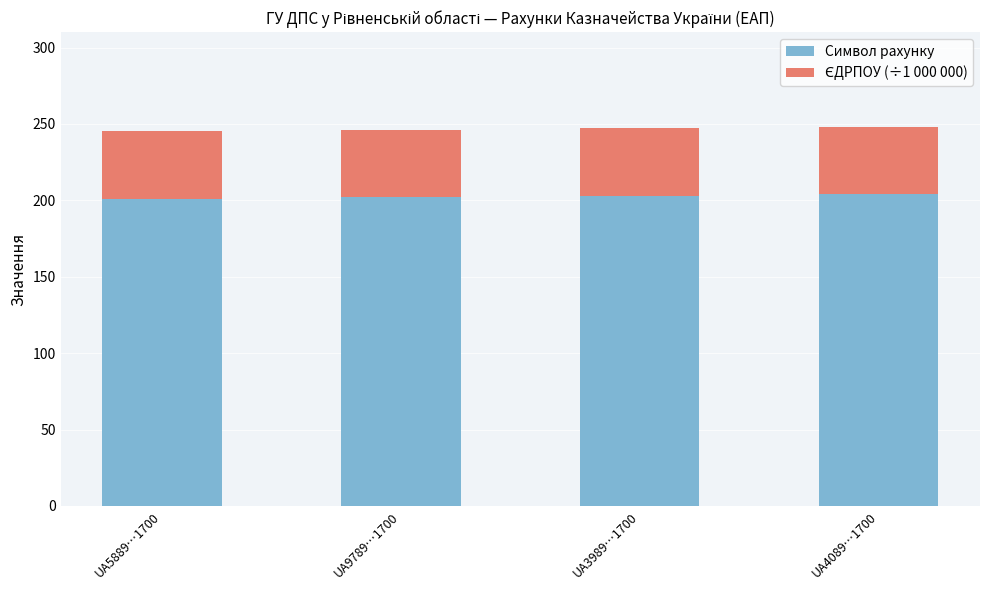

What is the sum of all Символ рахунку values?

810.0